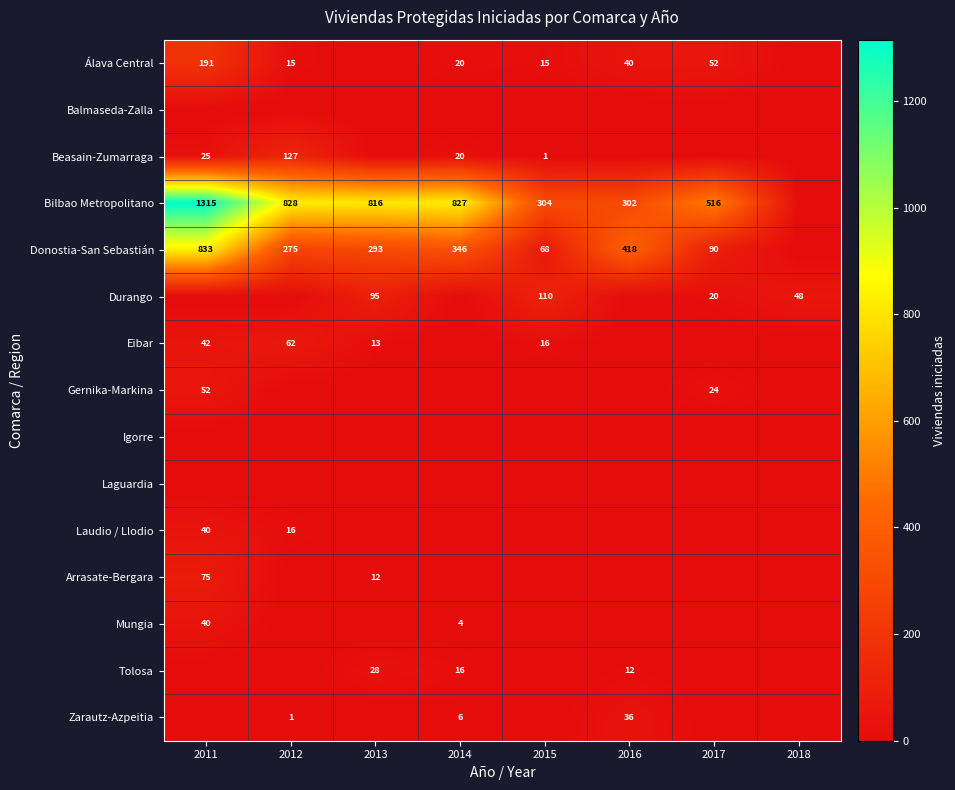

How many series are shown in this chart?

15